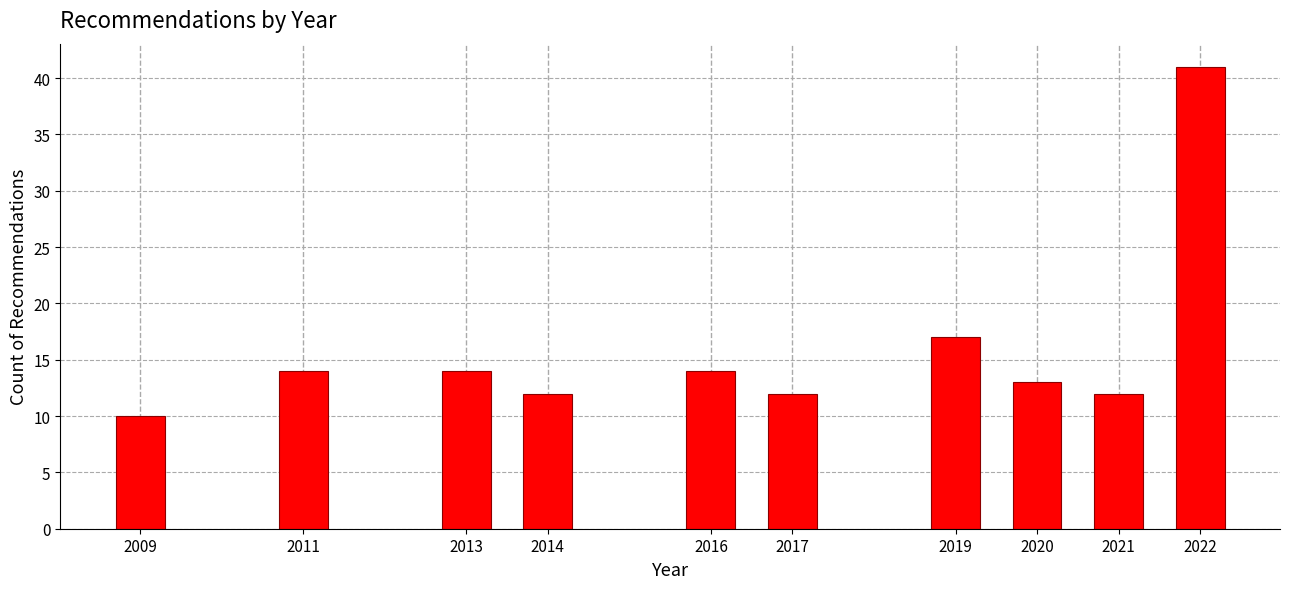

Reading right to left, what are all the values shown in this chart?

2022=41	2021=12	2020=13	2019=17	2017=12	2016=14	2014=12	2013=14	2011=14	2009=10